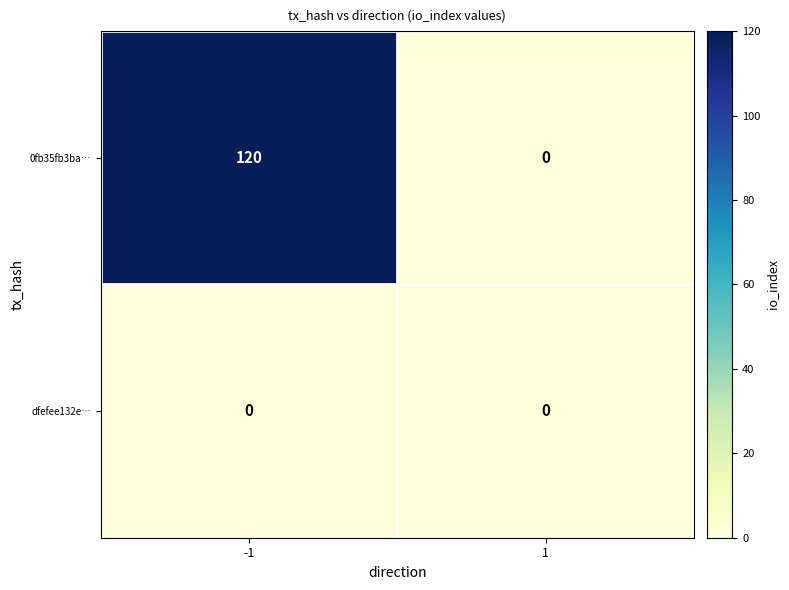

How many distinct data groups are displayed?

2